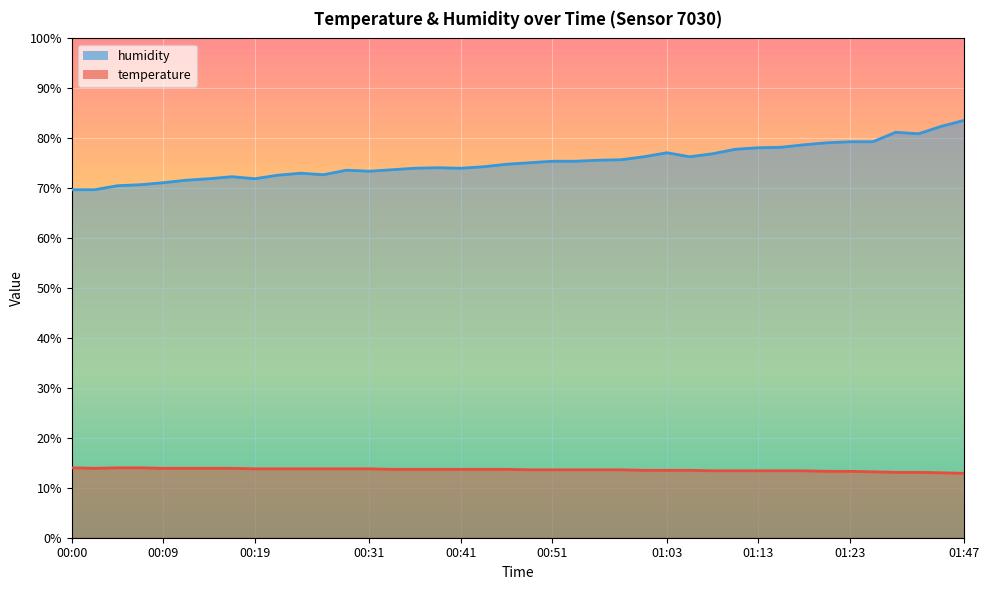

Reading right to left, transcribe all the data shown in this chart.

temperature: 12.9	13.0	13.1	13.1	13.2	13.3	13.3	13.4	13.4	13.4	13.4	13.4	13.5	13.5	13.5	13.6	13.6	13.6	13.6	13.6	13.7	13.7	13.7	13.7	13.7	13.7	13.8	13.8	13.8	13.8	13.8	13.8	13.9	13.9	13.9	13.9	14.0	14.0	13.9	14.0
humidity: 83.6	82.4	80.9	81.2	79.3	79.3	79.1	78.7	78.2	78.1	77.8	76.9	76.3	77.1	76.3	75.7	75.6	75.4	75.4	75.1	74.8	74.3	74.0	74.1	74.0	73.7	73.4	73.6	72.7	73.0	72.6	71.9	72.3	71.9	71.6	71.1	70.7	70.5	69.7	69.7